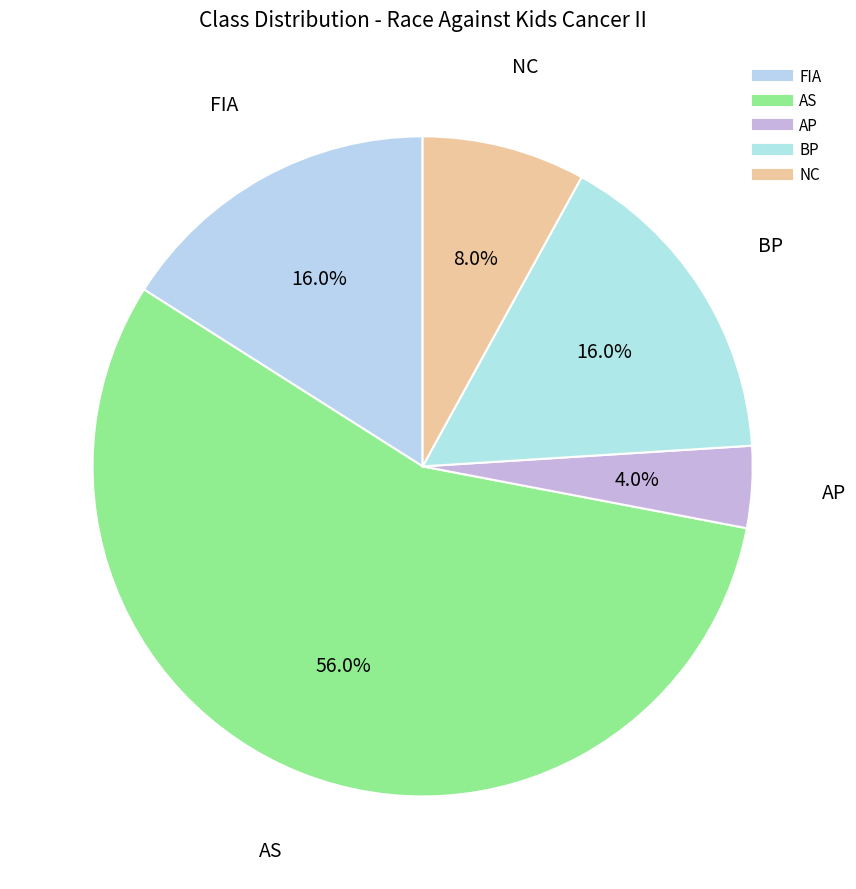

True or false: BP accounts for 25% of the total.

False